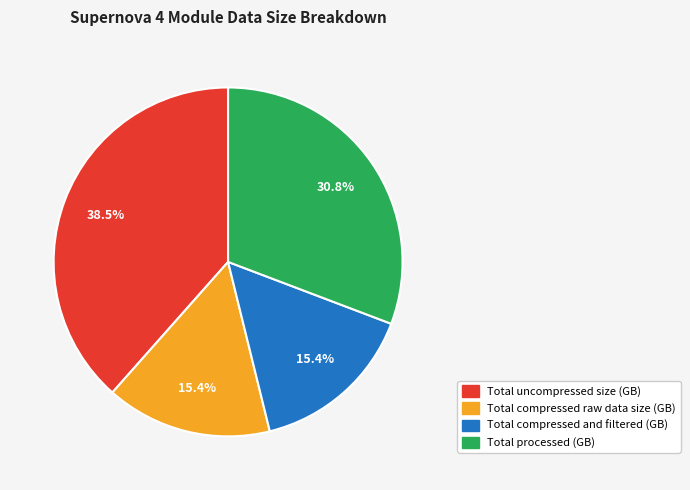

Is it true that Total processed (GB) is 20% of the pie?

False